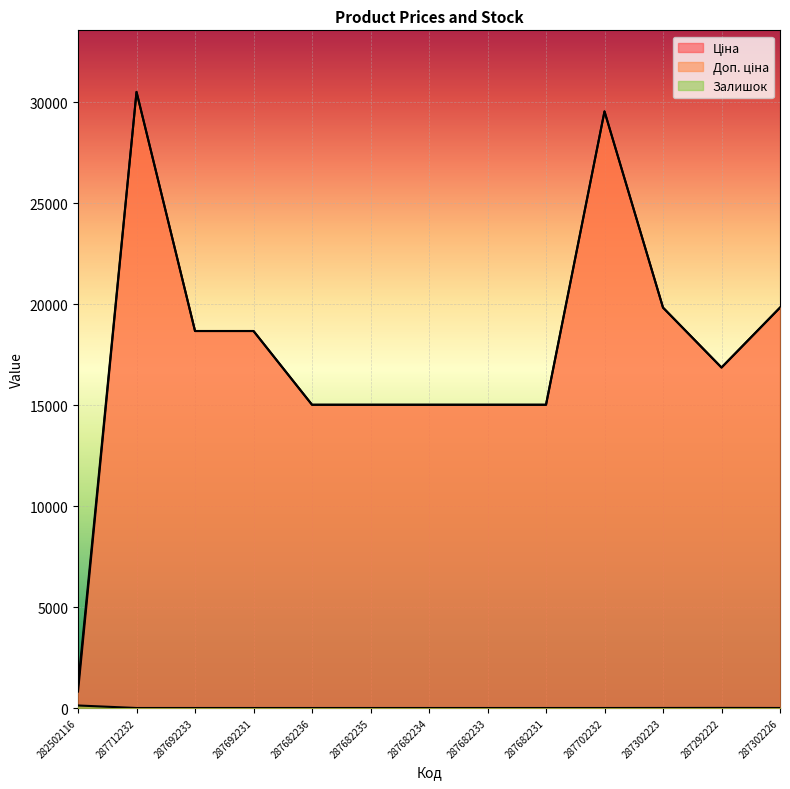

The value of Доп. ціна at 287682233 is 26717.5. True or false?

False